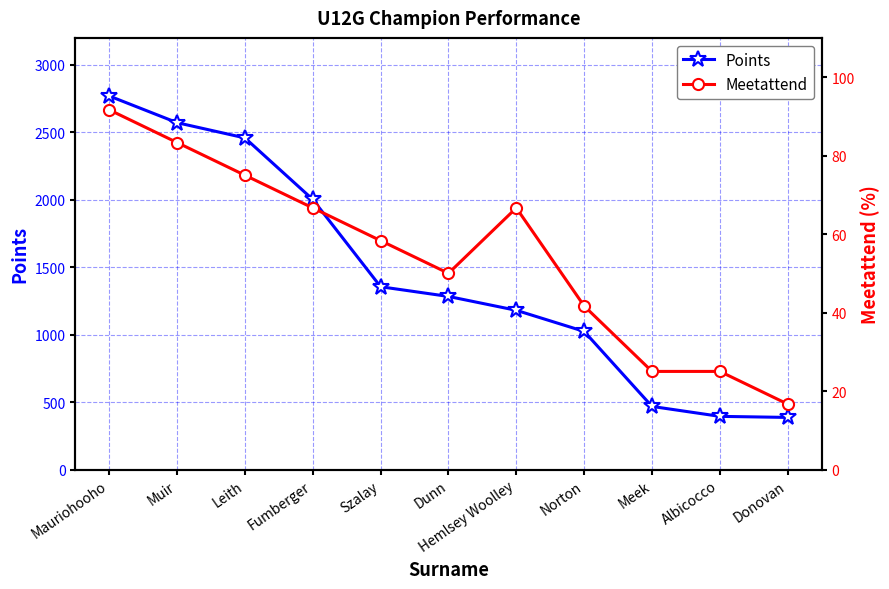

What is the maximum value shown in the chart?

2769.3